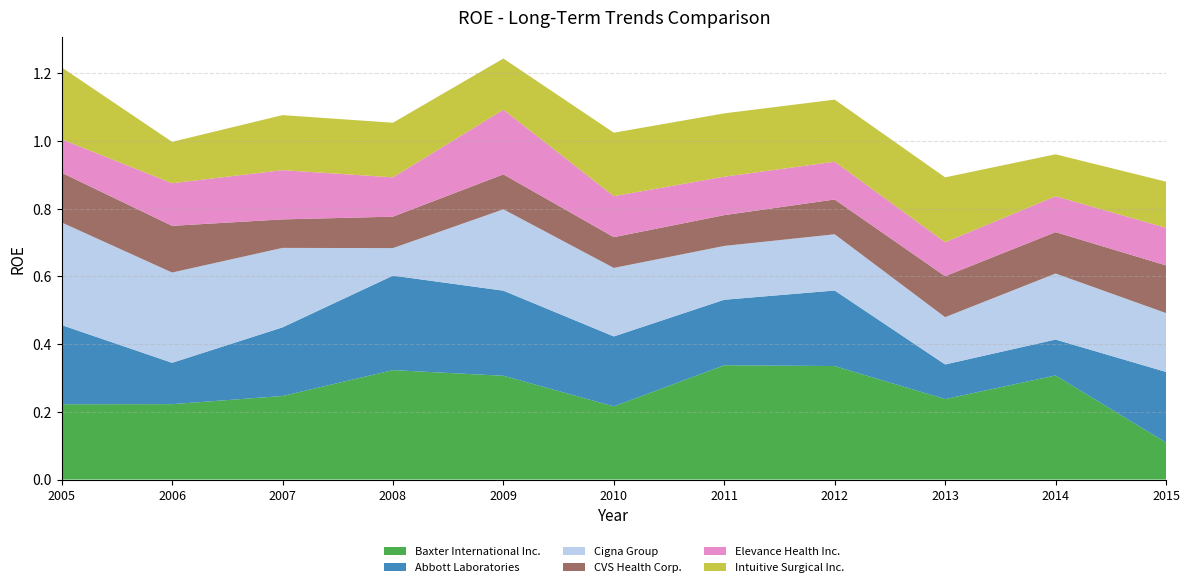

Reading left to right, extract all data points from this chart.

Baxter International Inc.: 0.2	0.2	0.2	0.3	0.3	0.2	0.3	0.3	0.2	0.3	0.1
Abbott Laboratories: 0.2	0.1	0.2	0.3	0.3	0.2	0.2	0.2	0.1	0.1	0.2
Cigna Group: 0.3	0.3	0.2	0.1	0.2	0.2	0.2	0.2	0.1	0.2	0.2
CVS Health Corp.: 0.1	0.1	0.1	0.1	0.1	0.1	0.1	0.1	0.1	0.1	0.1
Elevance Health Inc.: 0.1	0.1	0.1	0.1	0.2	0.1	0.1	0.1	0.1	0.1	0.1
Intuitive Surgical Inc.: 0.2	0.1	0.2	0.2	0.2	0.2	0.2	0.2	0.2	0.1	0.1